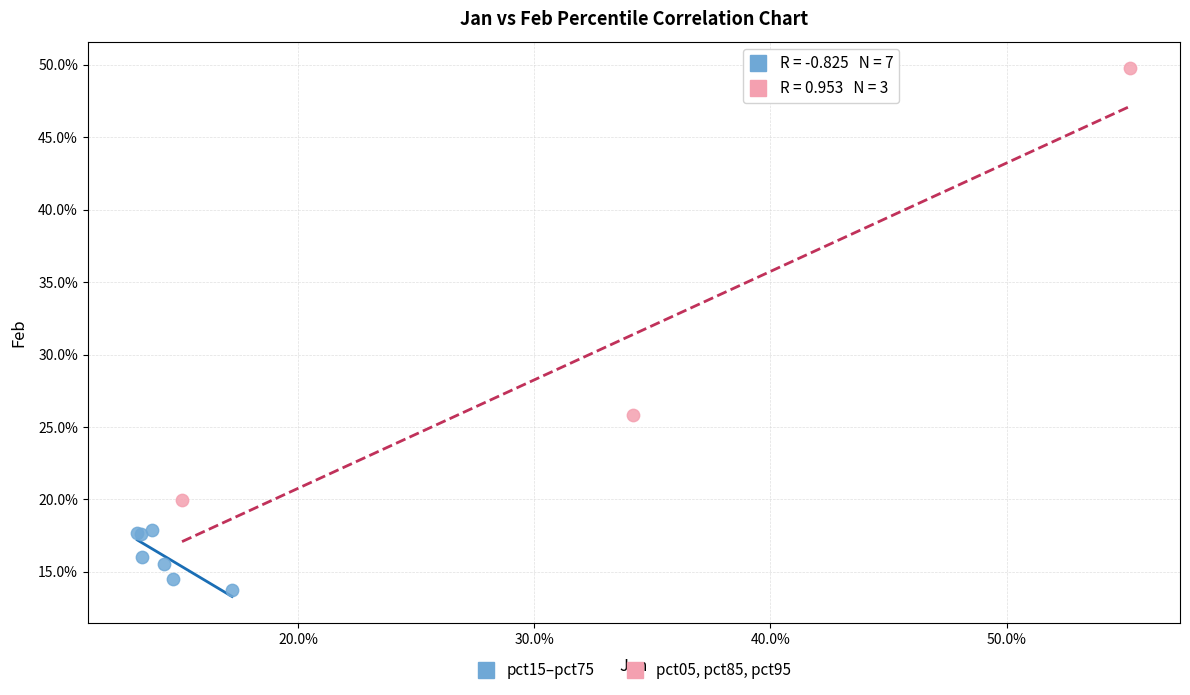

What are all the series names shown in the legend?

pct15–pct75, pct05, pct85, pct95